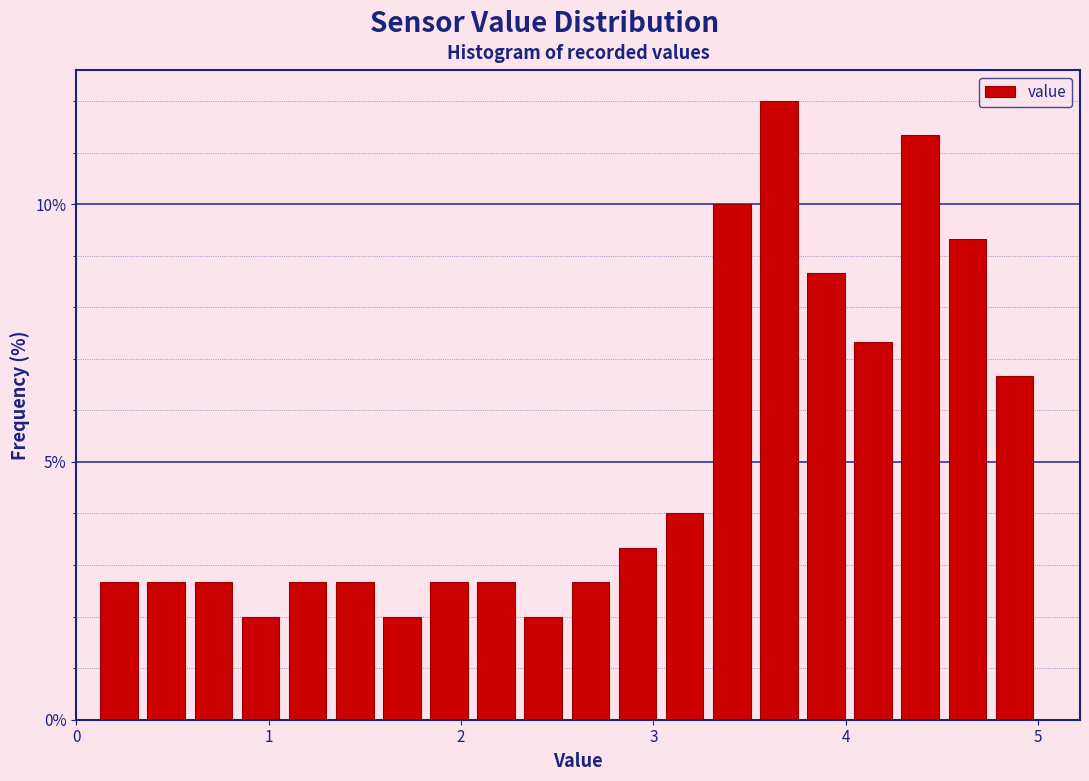

Around what value on the x-axis is the tallest bar? Give the approximate position of its centre, as read against the axis.

3.7